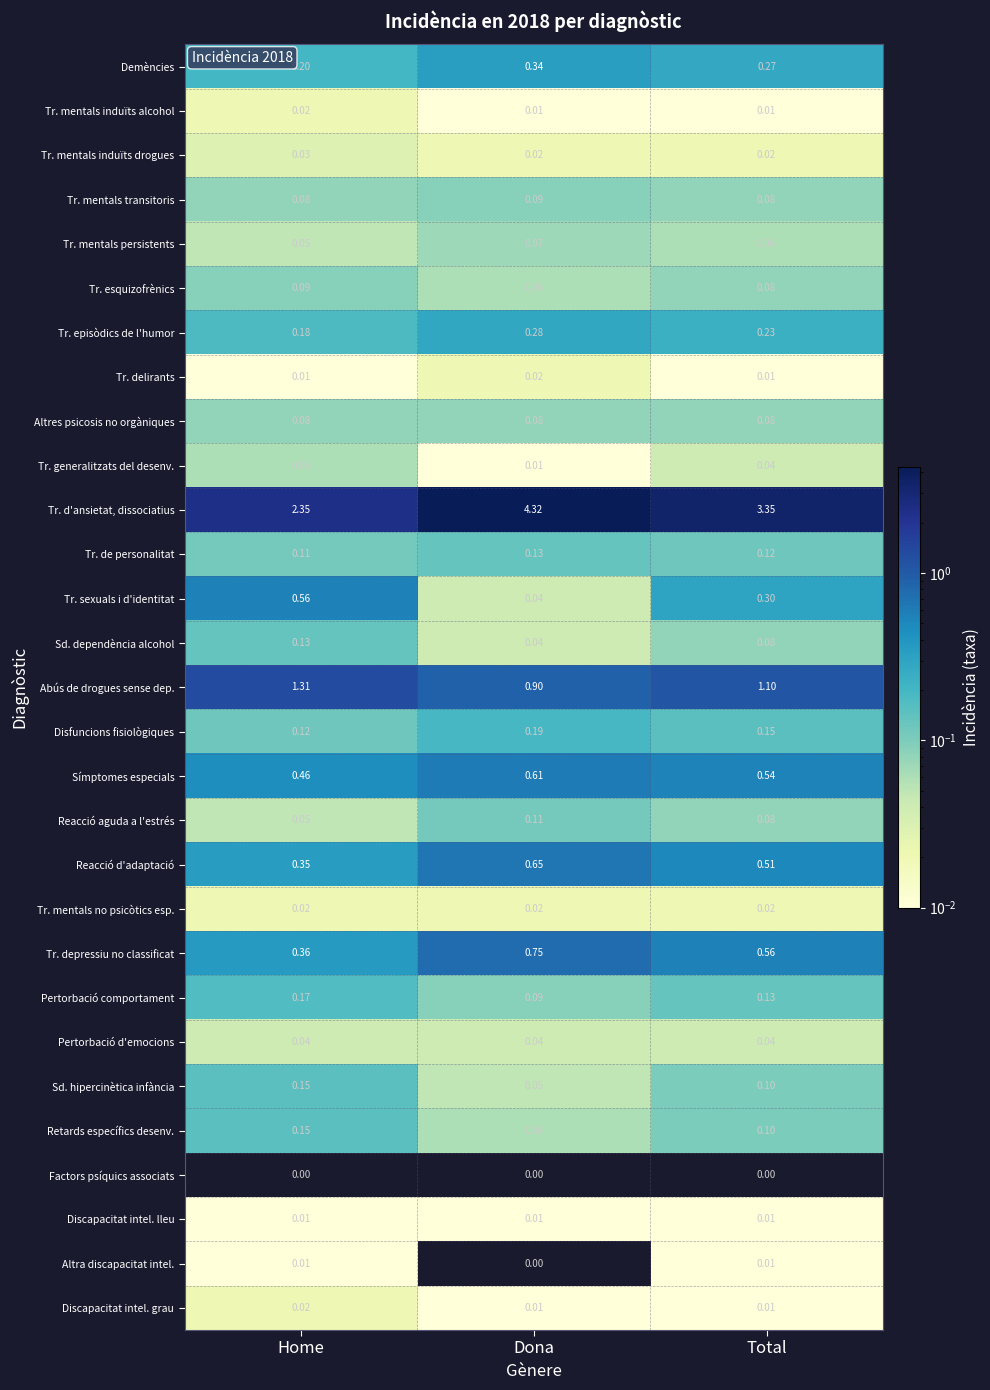

At which category is the sum across all series the highest?

Dona